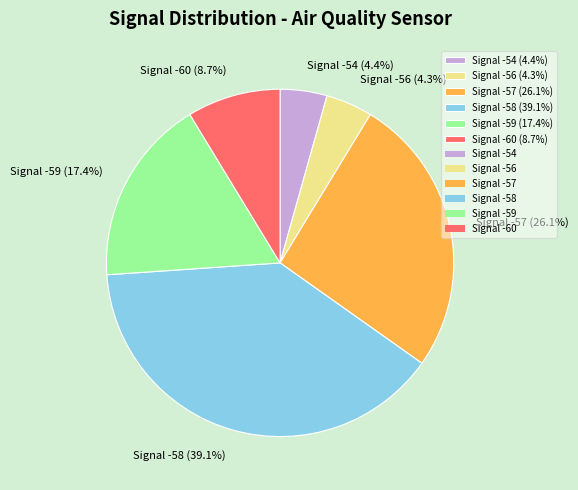

What is the ratio of the value at Signal -56 (4.3%) to the value at Signal -60 (8.7%)?

0.5